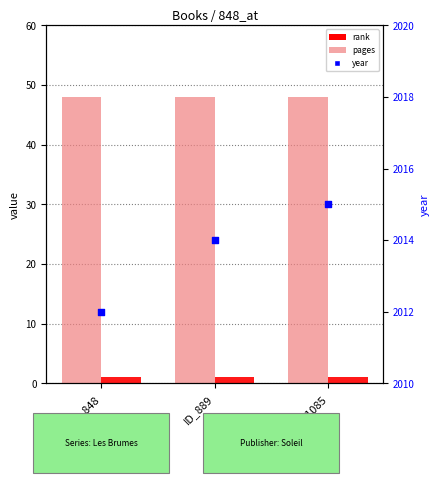

Which series reaches the minimum Y coordinate?

rank